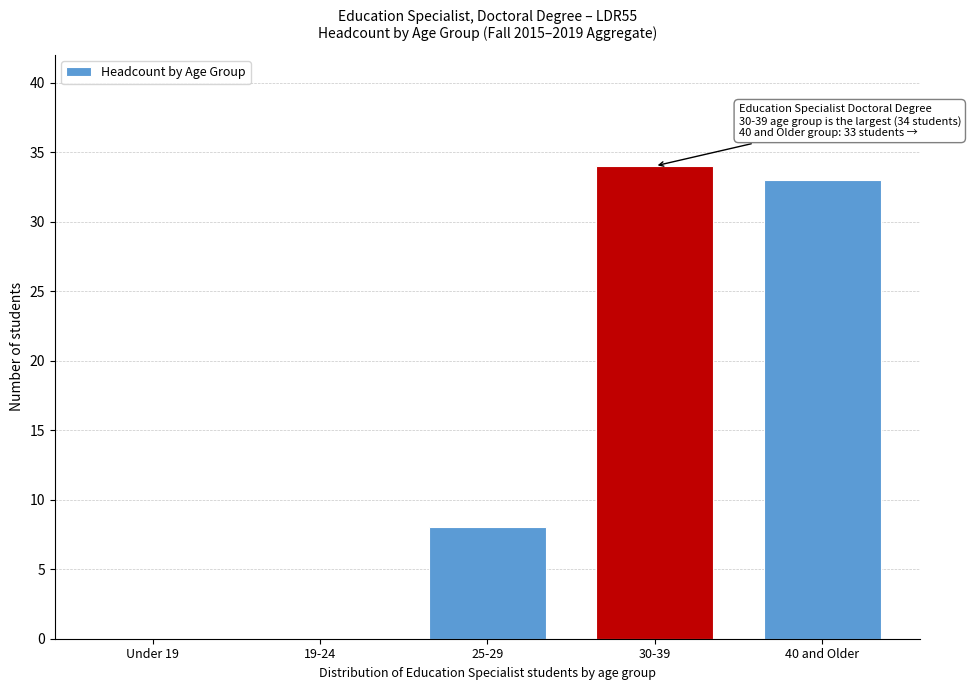

Reading left to right, list all the values displayed in this chart.

Under 19=0	19-24=0	25-29=8	30-39=34	40 and Older=33